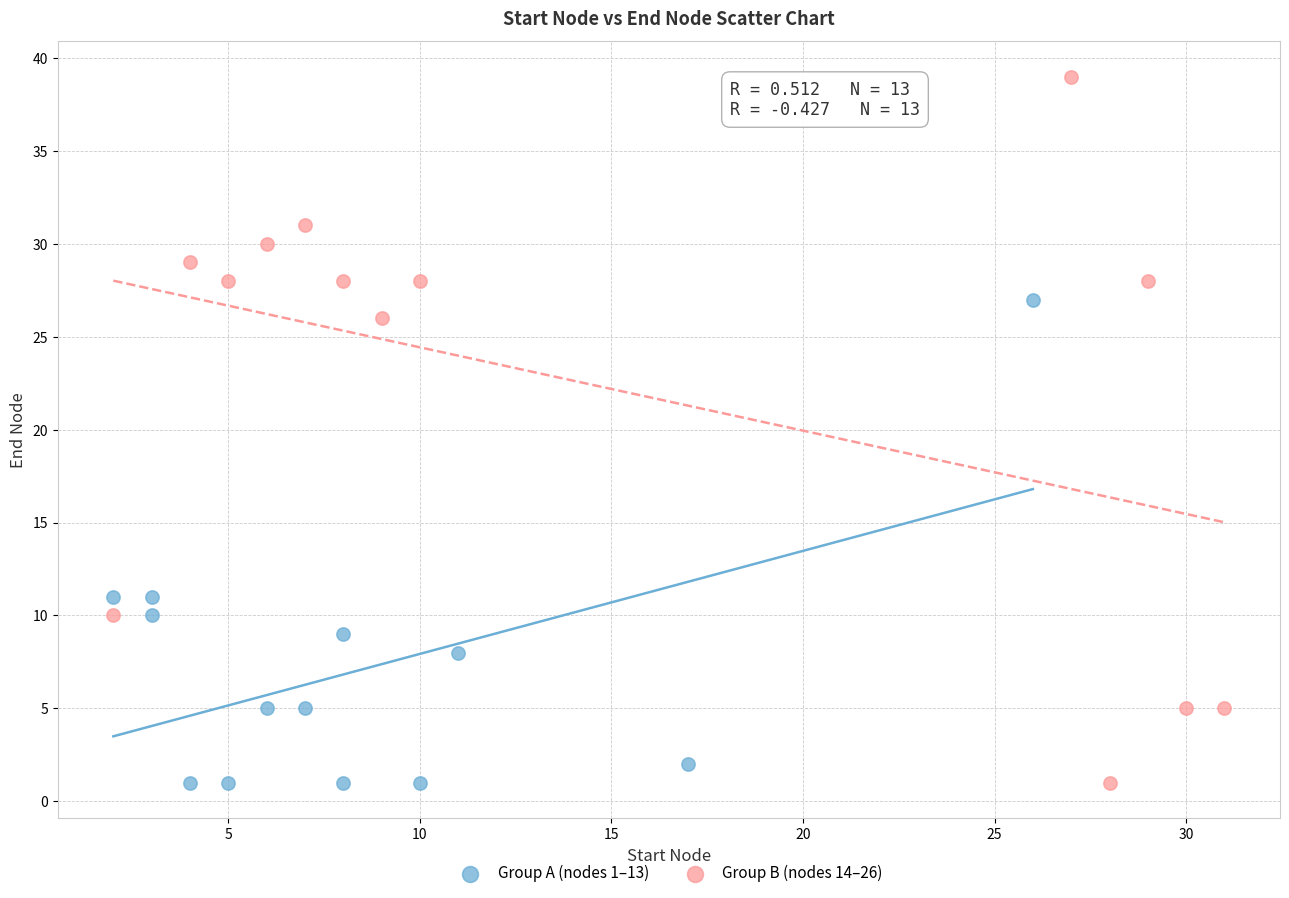

Which series reaches the maximum Y coordinate?

Group B (nodes 14–26)